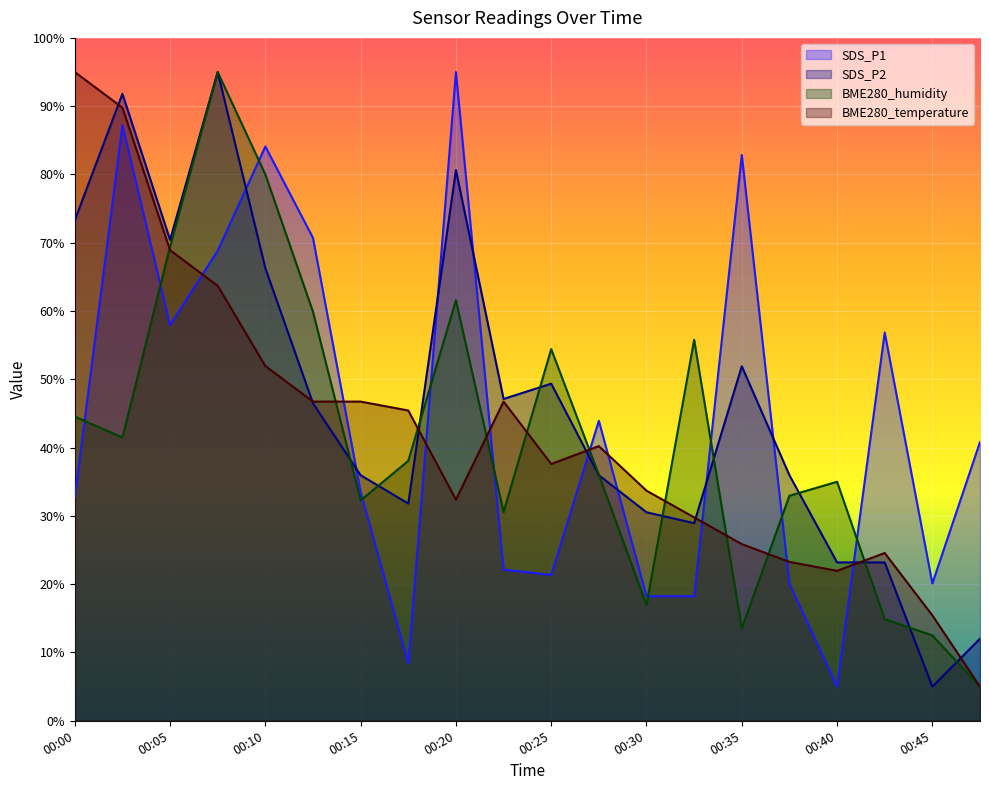

Does the chart display data point markers on the line(s)?

No